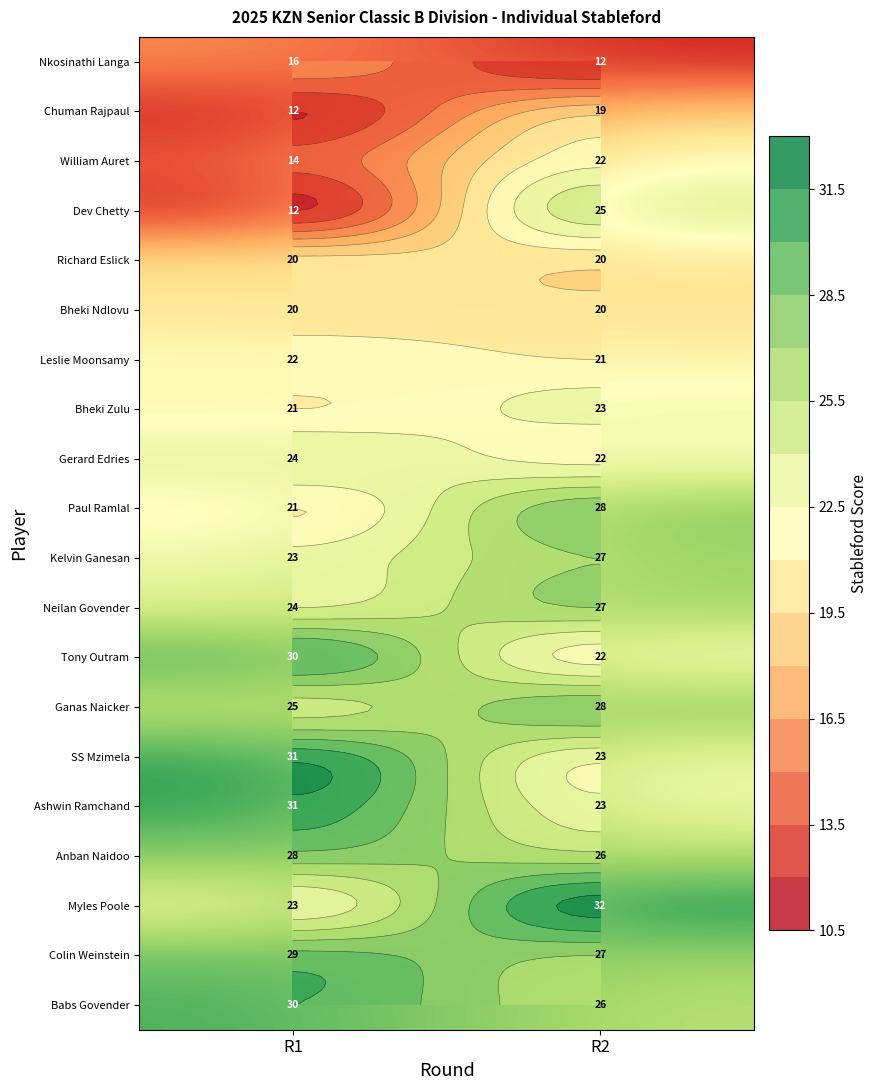

What is the difference between the highest and lowest values at R2?

20